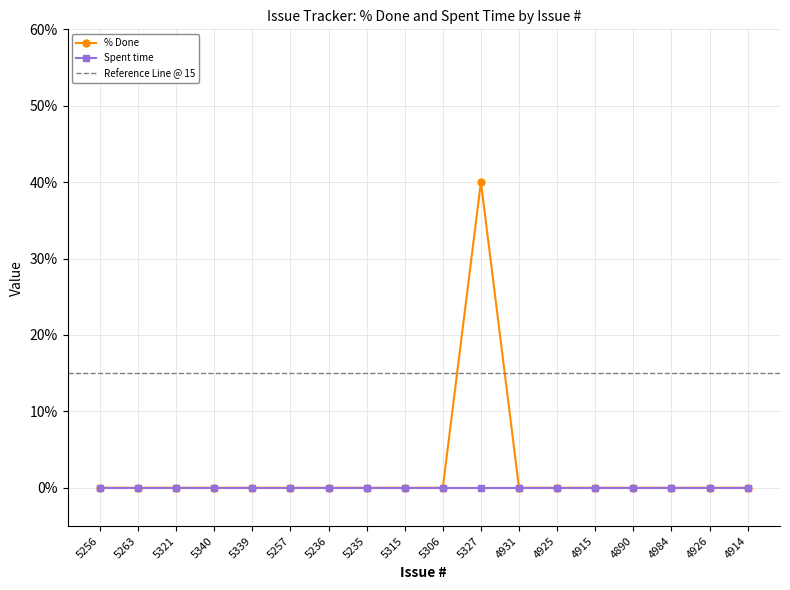

What is the label of the 2nd point from the left?

5263